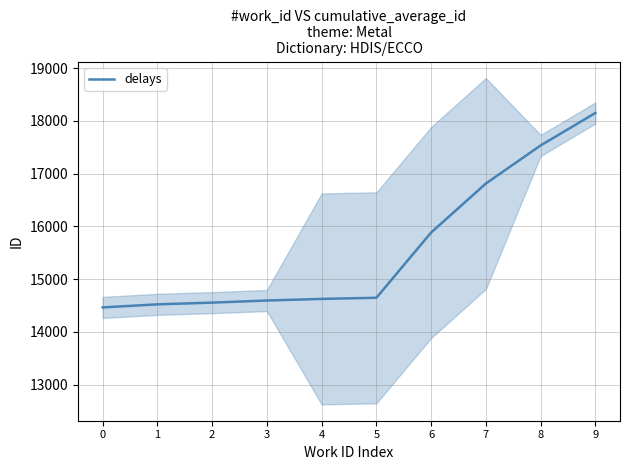

What is the sum of all values?

155787.4